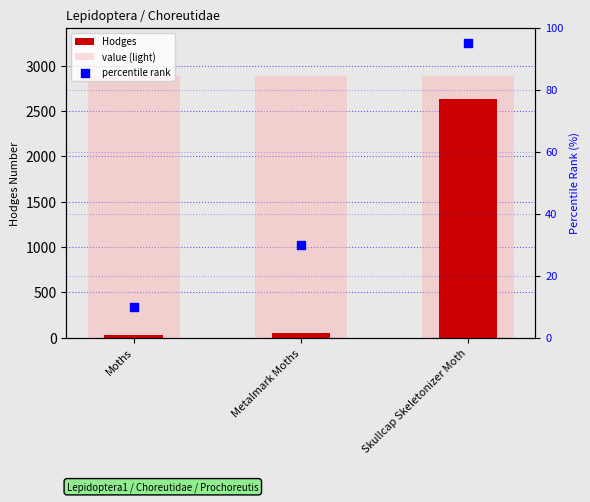

Which series has the largest Y range (max minus min)?

Hodges